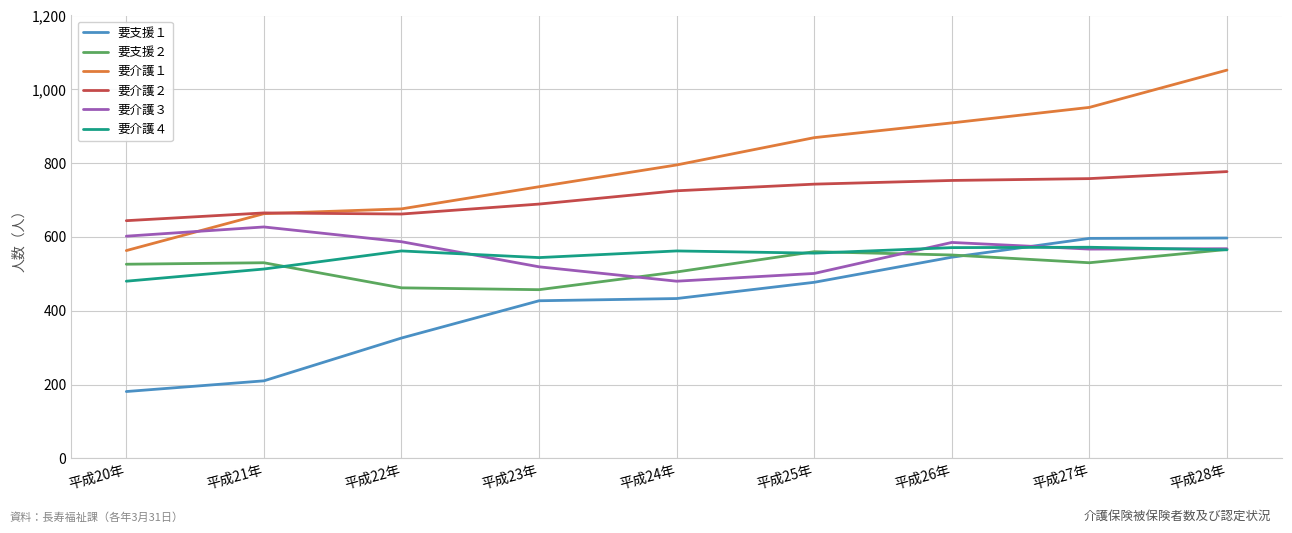

True or false: 要支援２ and 要介護１ cross at least once.

False